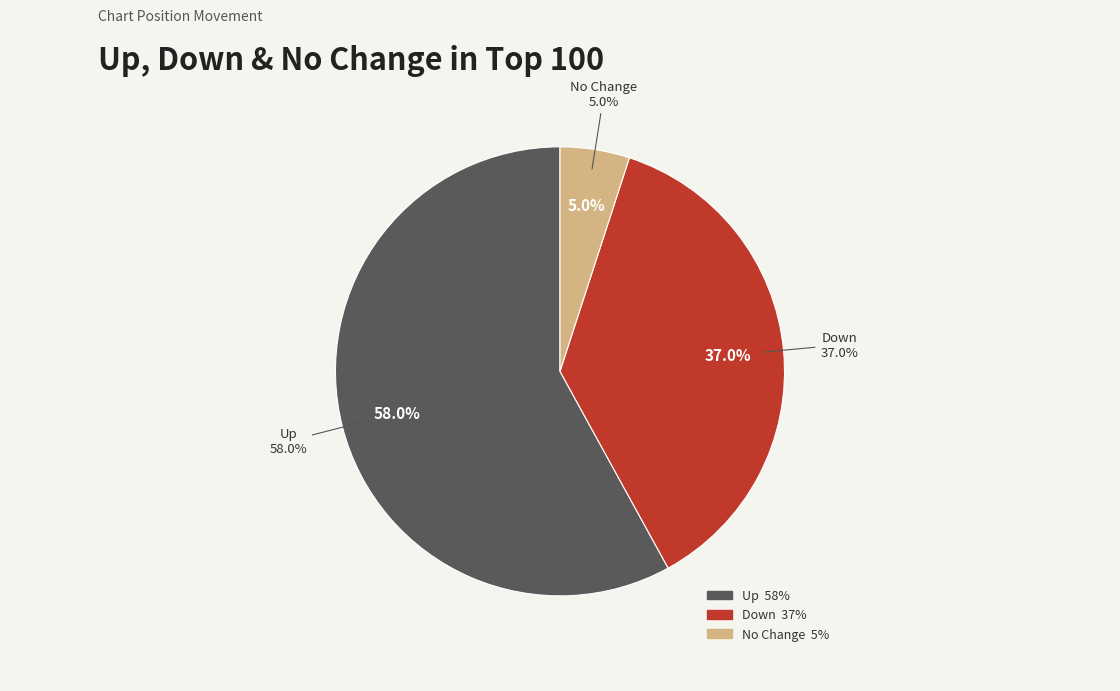

To the nearest percent, what is the average slice percentage?

33%